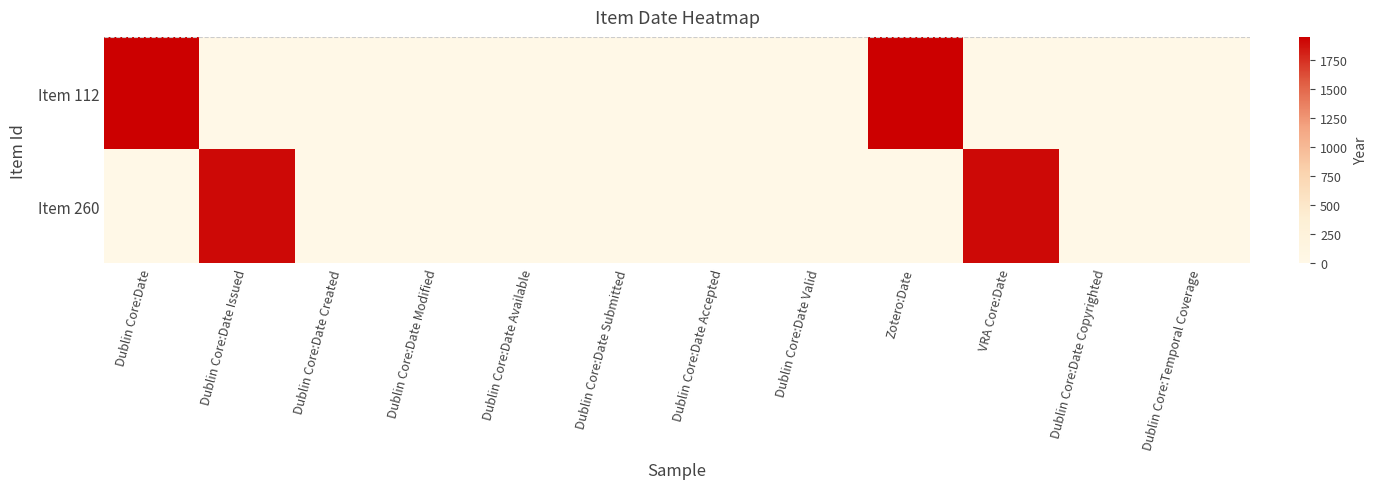

How many series are shown in this chart?

2